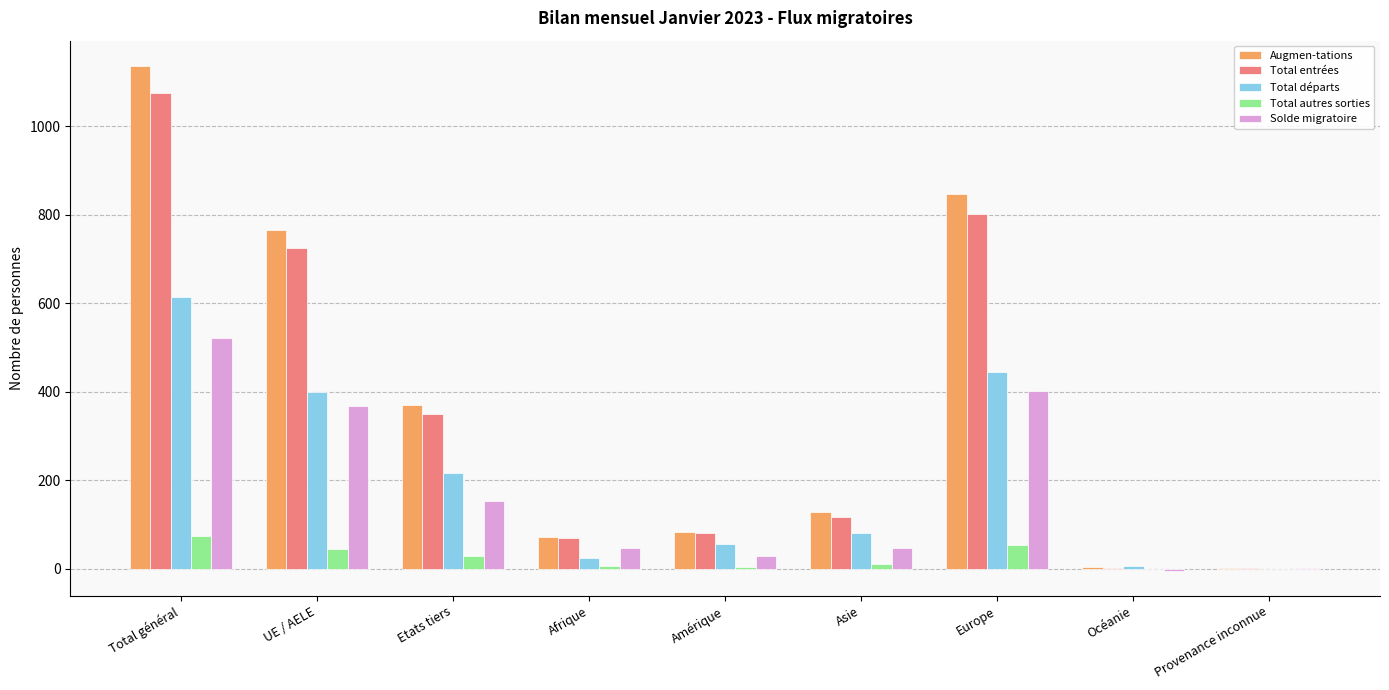

Which series changed the most between Etats tiers and Amérique?

Augmen-tations